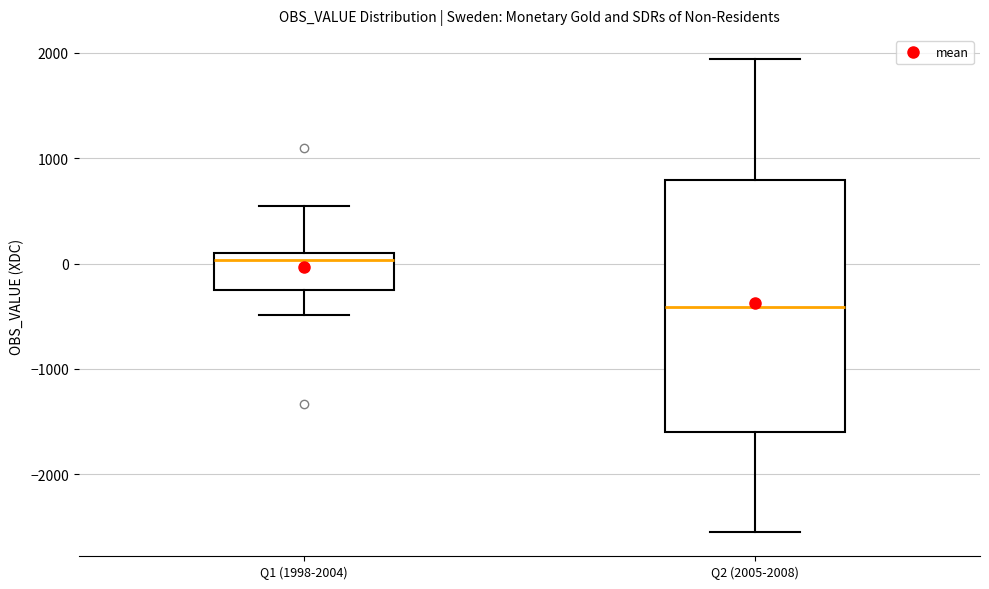

Comparing the boxes themselves (not the whiskers), which one is the tallest?

Q2 (2005-2008)